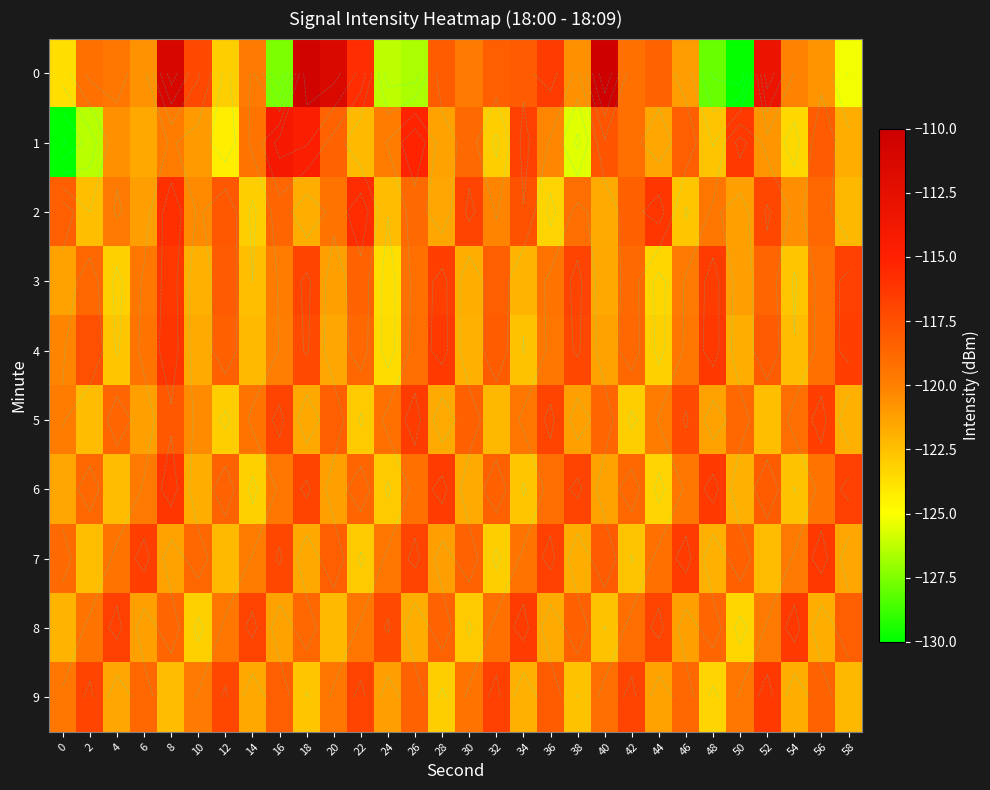

What is the minimum value for 7?

-123.1